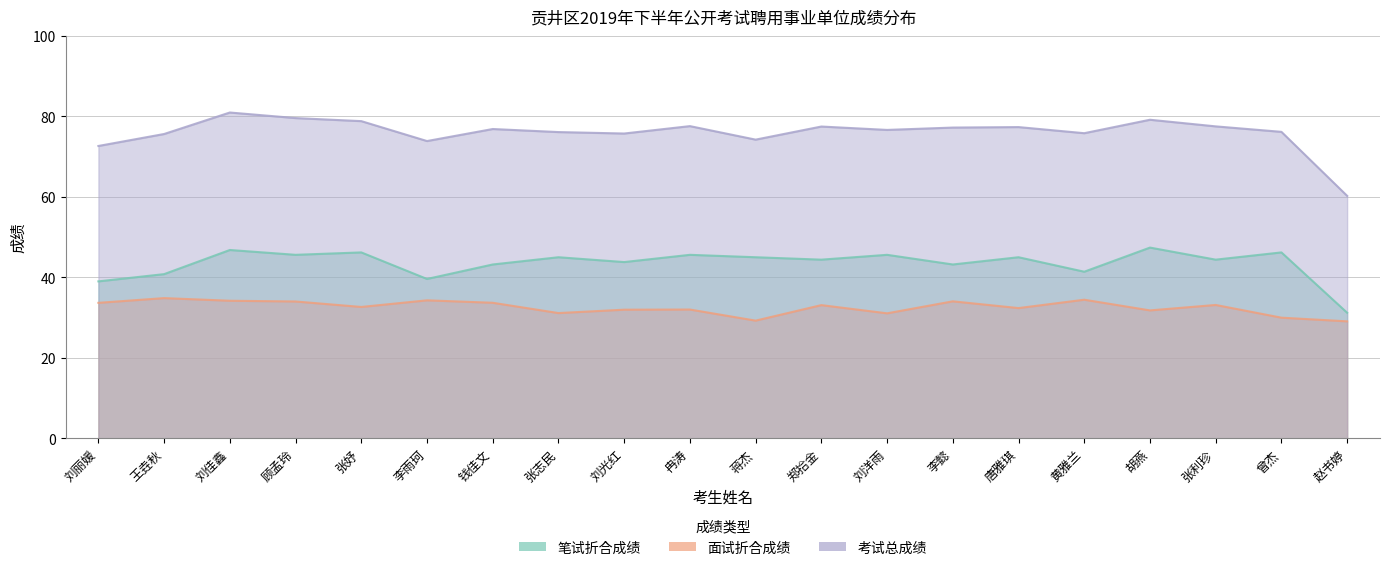

True or false: 笔试折合成绩 and 面试折合成绩 cross at least once.

False